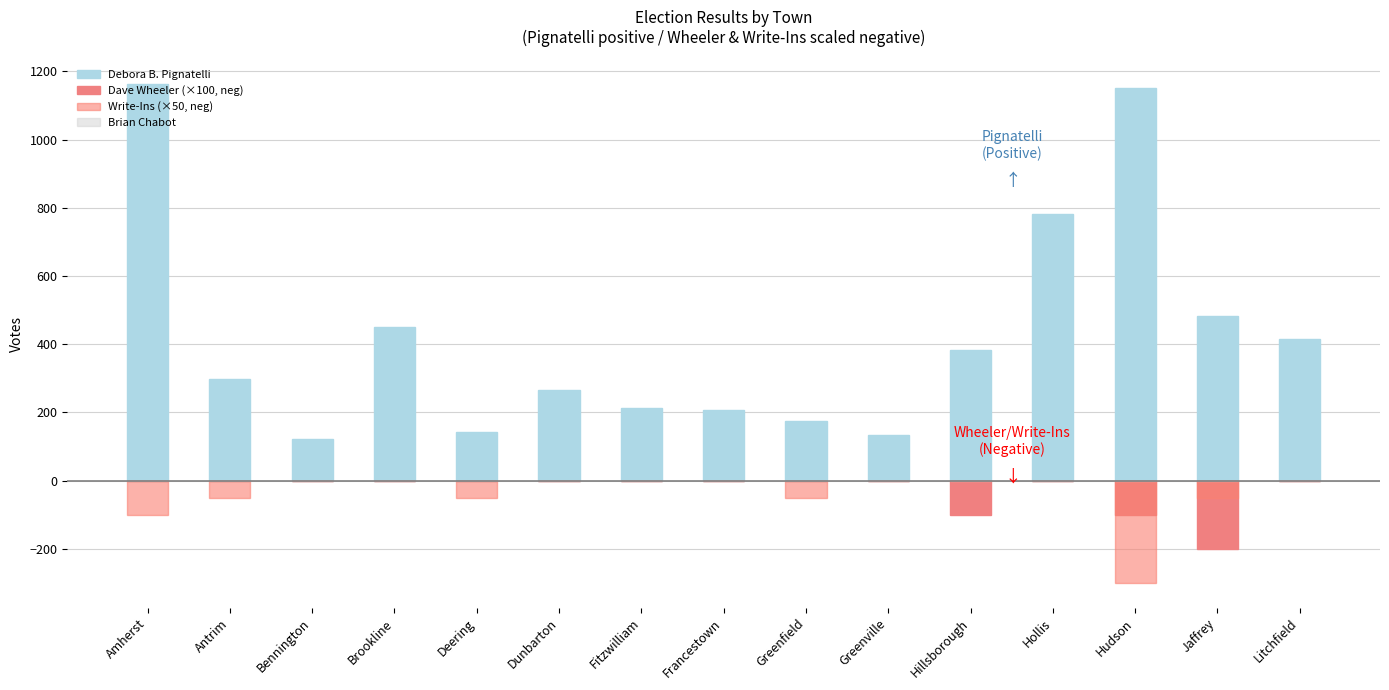

True or false: Write-Ins (×50, neg) has a value of 0 at Francestown.

True